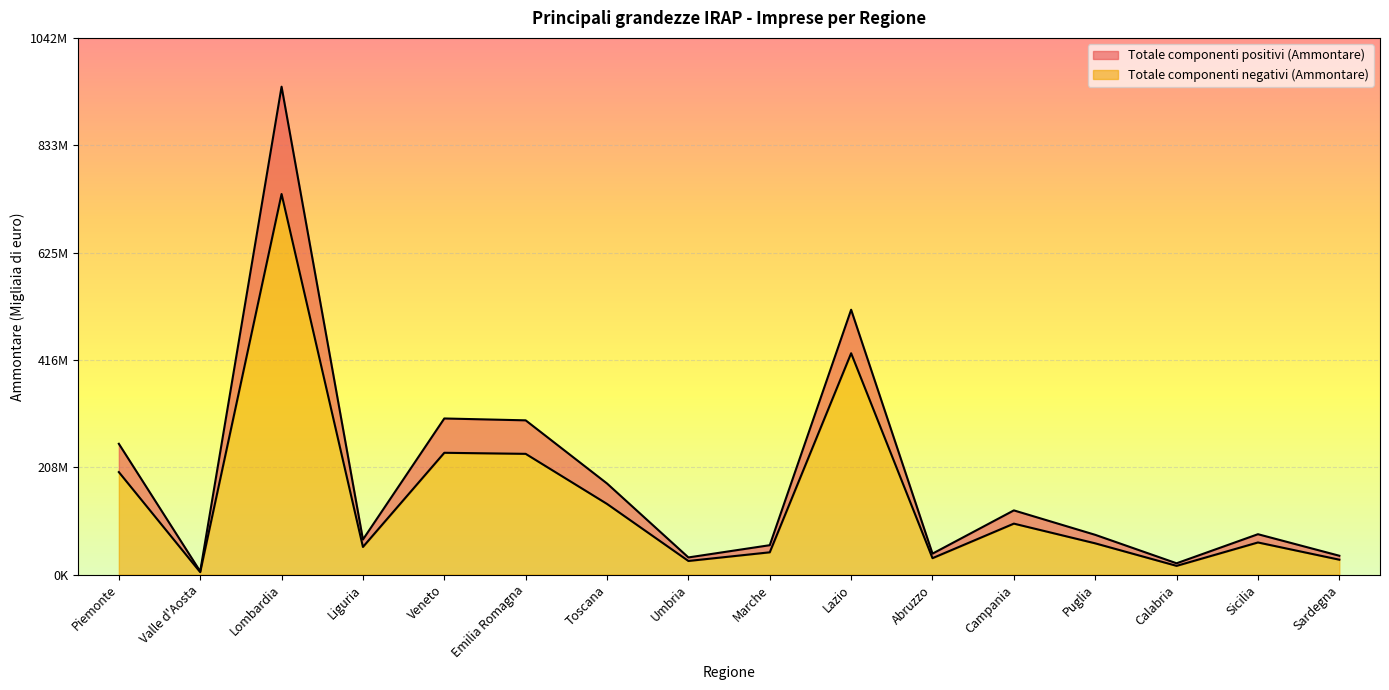

True or false: Totale componenti negativi (Ammontare) and Totale componenti positivi (Ammontare) cross at least once.

False